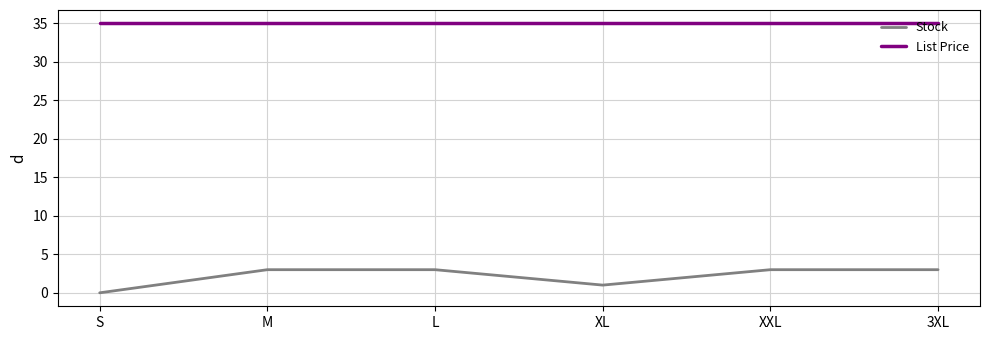

Rank the series at 3XL from lowest to highest value.

Stock, List Price